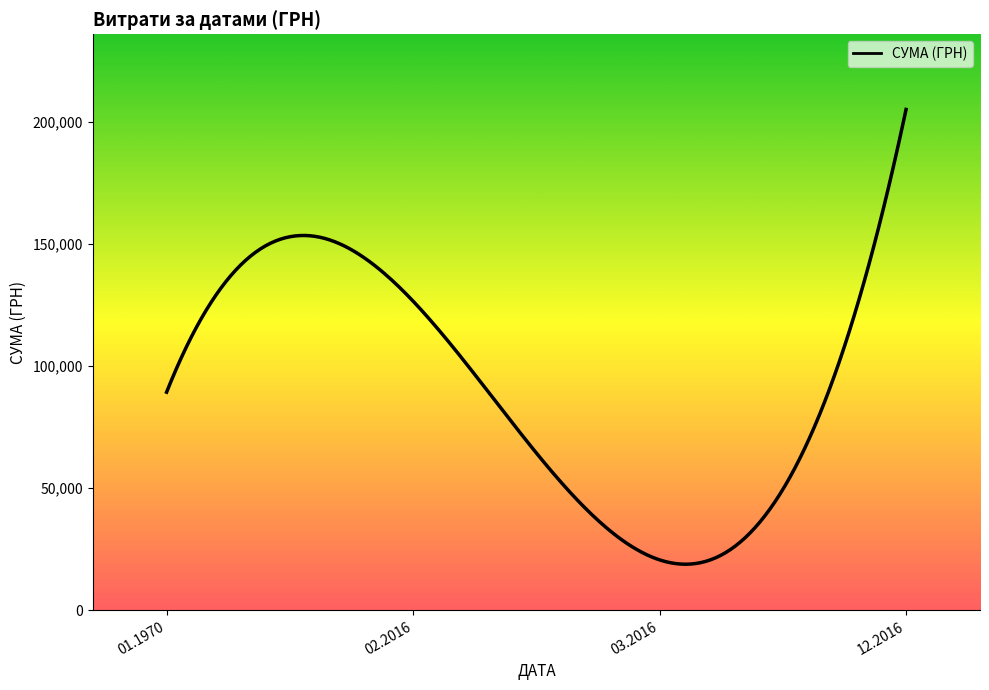

What is the label of the 3rd point from the right?

02.2016